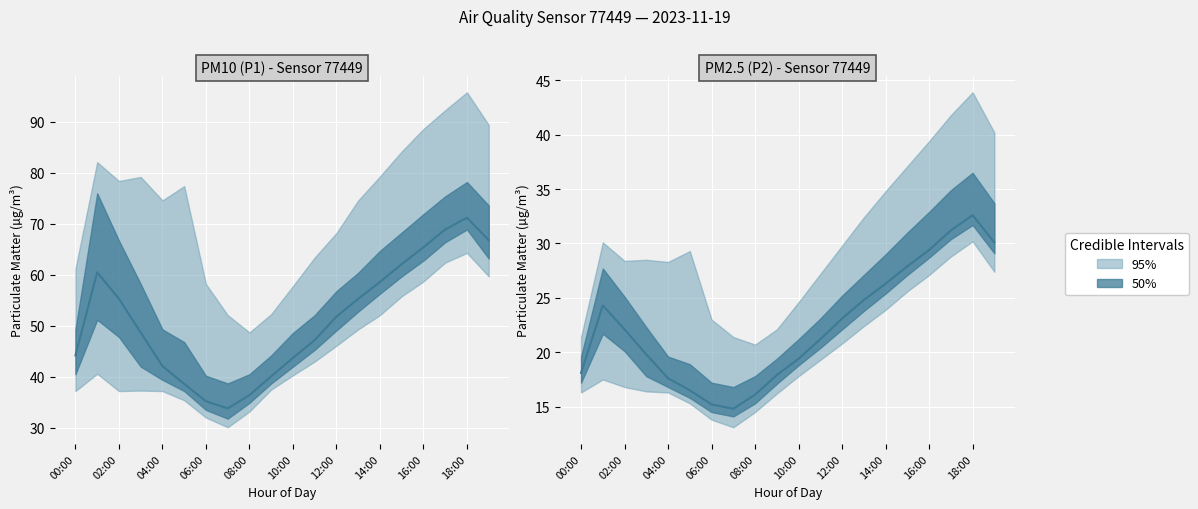

At which category is the sum across all series the highest?

18:00